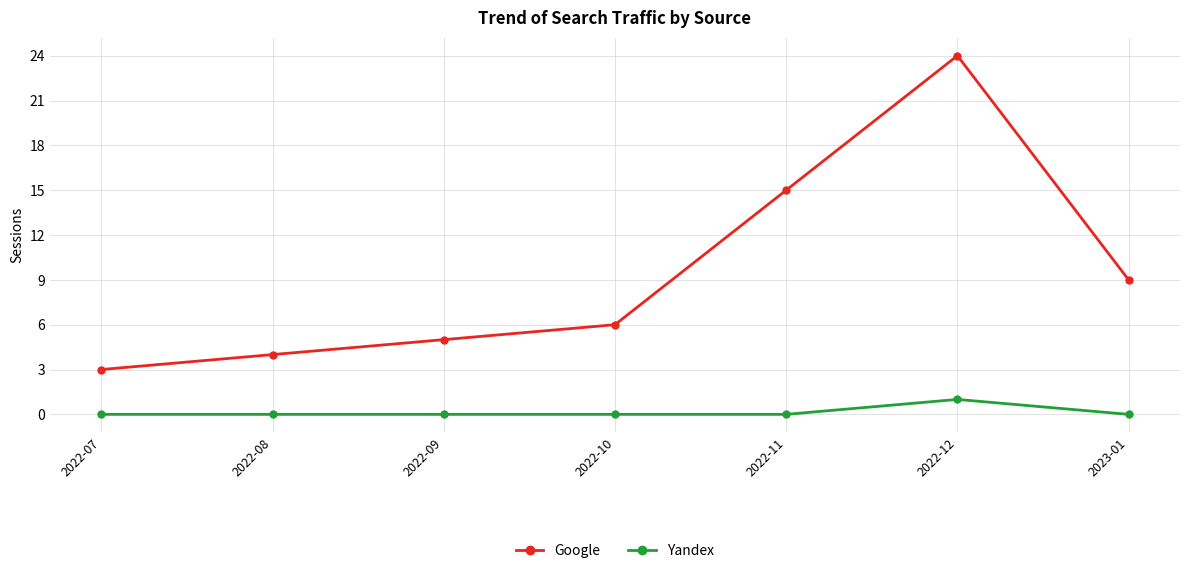

Reading left to right, what are all the values shown in this chart?

Google: 3	4	5	6	15	24	9
Yandex: 0	0	0	0	0	1	0